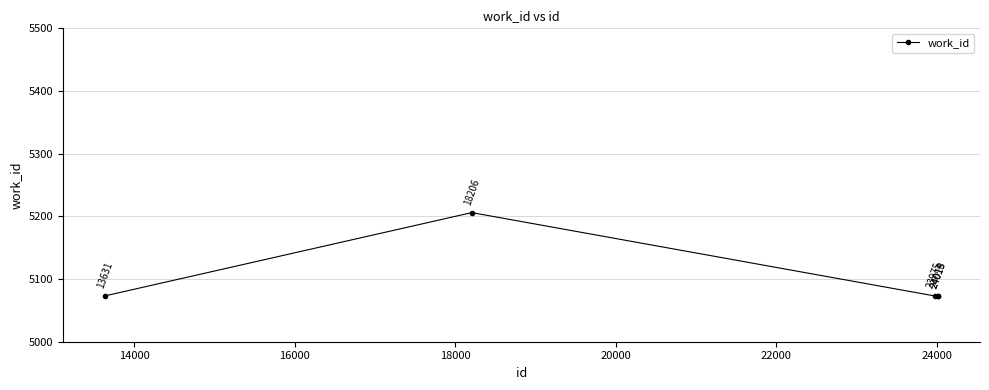

What is the difference between the maximum and minimum values?

133